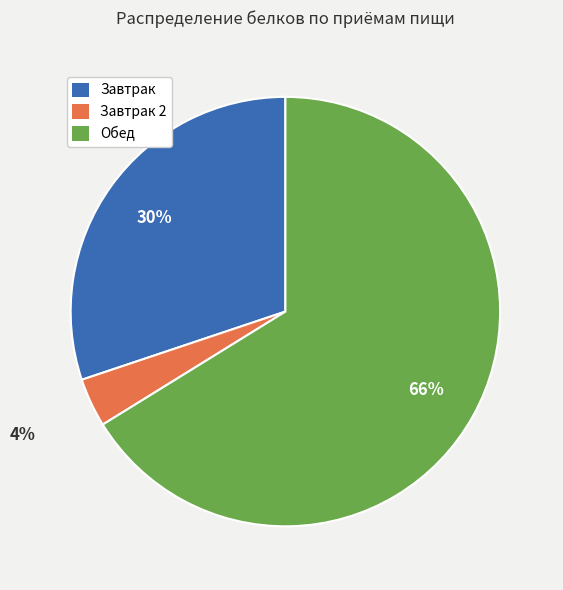

The Завтрак 2 slice represents 18% of the pie. True or false?

False